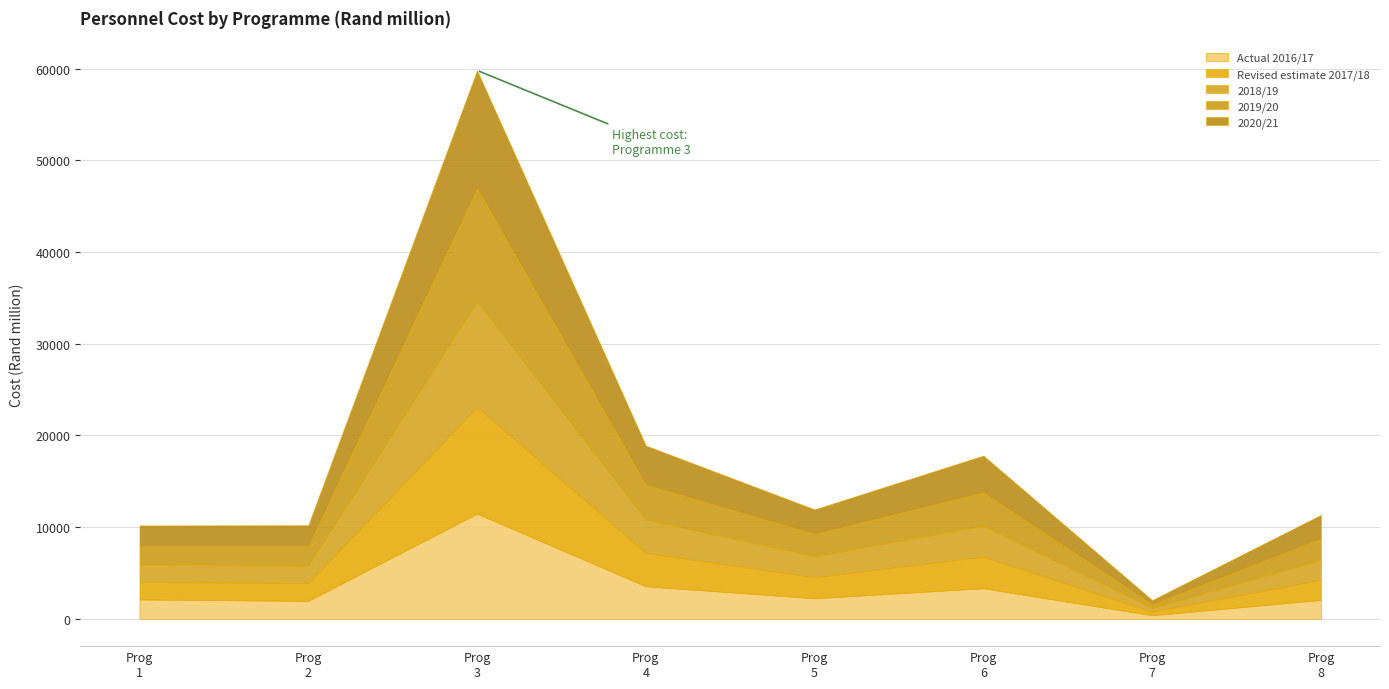

True or false: 2018/19 has more than 1 points higher than both neighbors.

True